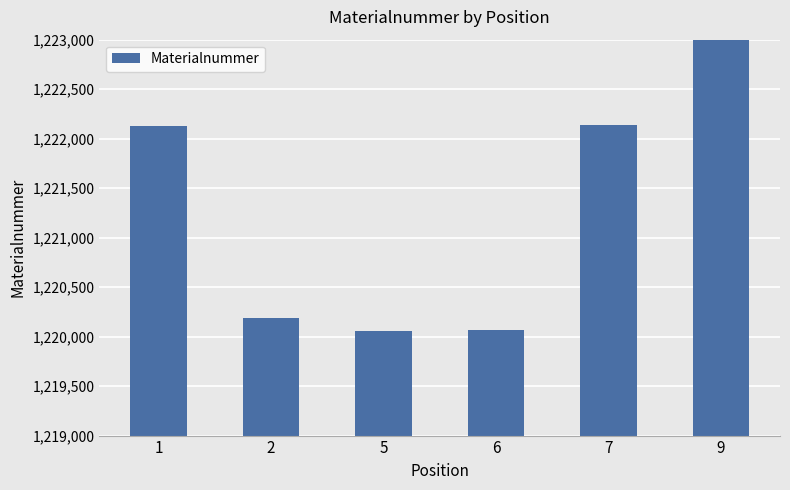

Are the bars grouped side by side (vs. stacked)?

No